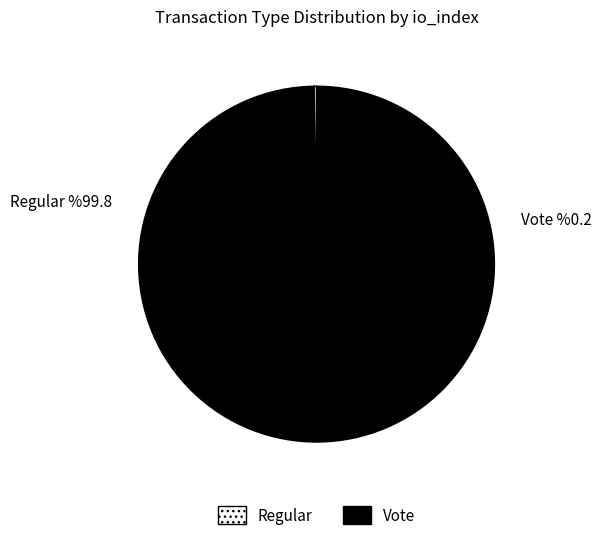

True or false: Regular accounts for 100% of the total.

True